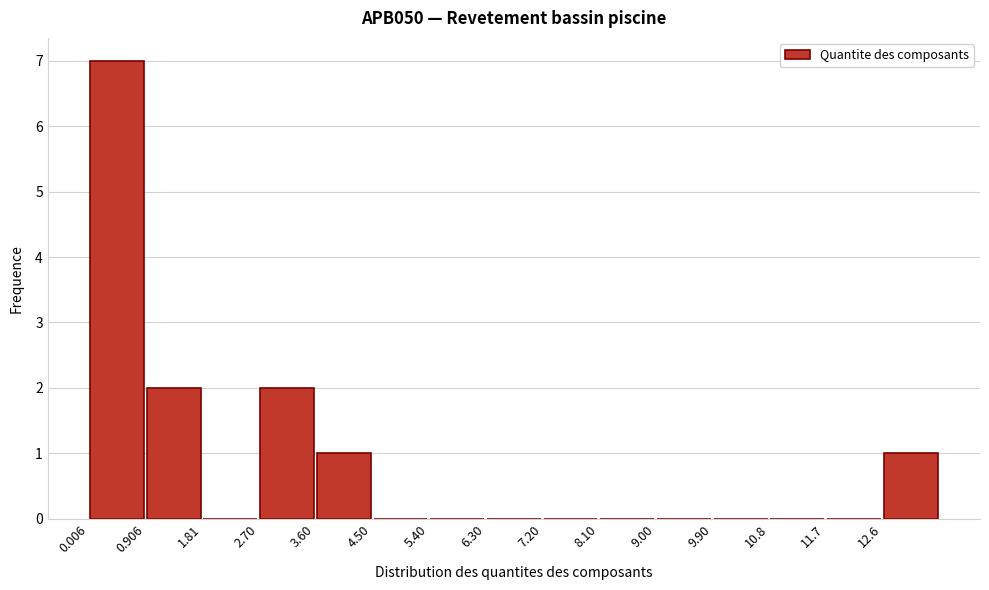

Reading left to right, transcribe this chart: for each bar, give the range it covers on the x-axis and its height. Neither the bar edges nor the heights are printed on the chart, so give them approximately, as read against the axes.

0.0 to 0.9: 7
0.9 to 1.8: 2
1.8 to 2.7: 0
2.7 to 3.6: 2
3.6 to 4.5: 1
4.5 to 5.4: 0
5.4 to 6.3: 0
6.3 to 7.2: 0
7.2 to 8.1: 0
8.1 to 9.0: 0
9.0 to 9.9: 0
9.9 to 10.8: 0
10.8 to 11.7: 0
11.7 to 12.6: 0
12.6 to 13.5: 1